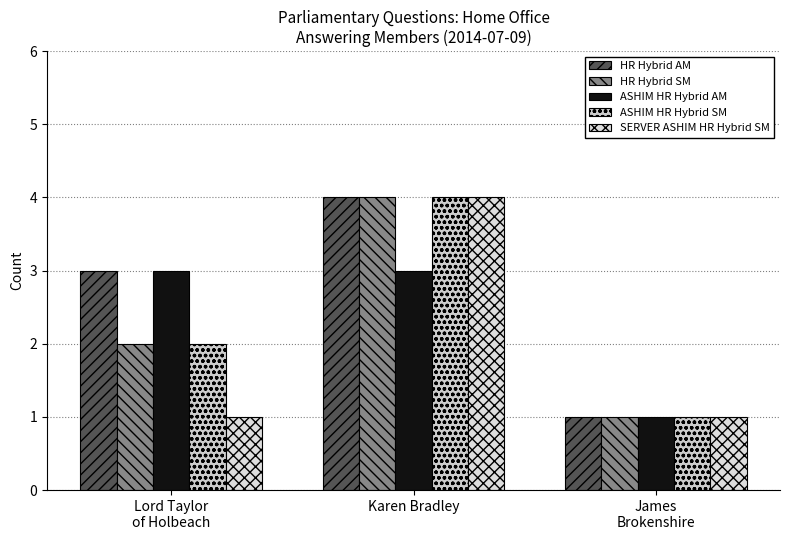

What is the spread (max minus min) of values at Karen Bradley?

1